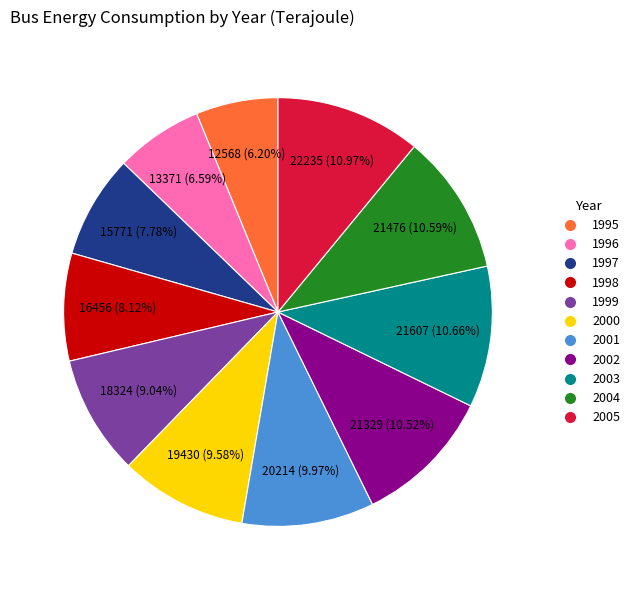

What portion of the pie excludes 2004?

89.4%